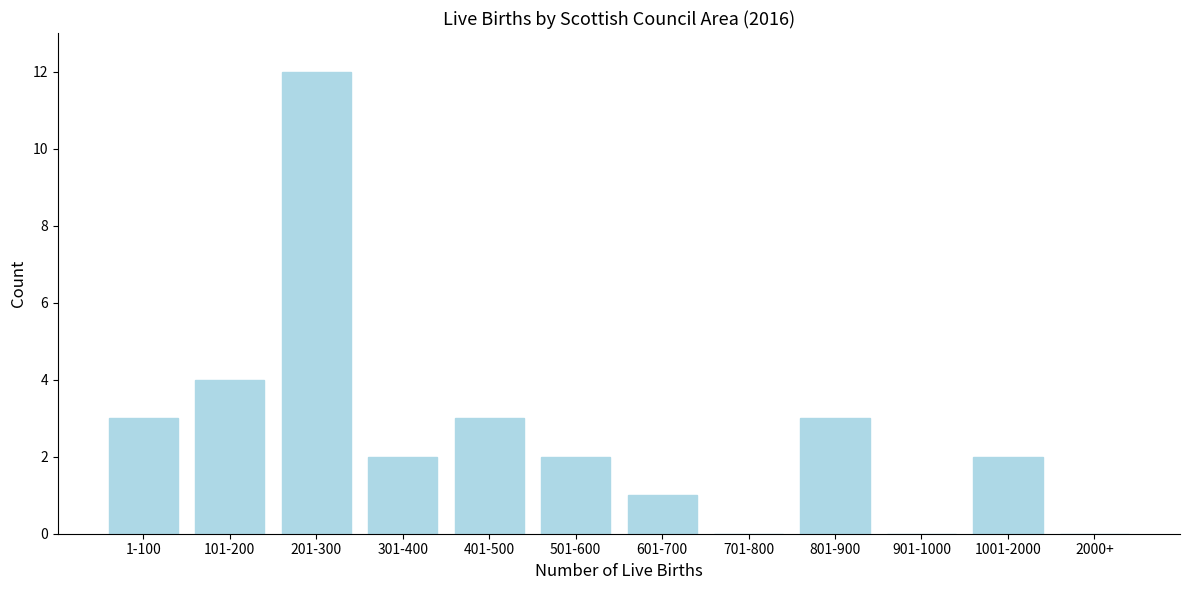

Reading left to right, extract all data points from this chart.

1-100=3	101-200=4	201-300=12	301-400=2	401-500=3	501-600=2	601-700=1	701-800=0	801-900=3	901-1000=0	1001-2000=2	2000+=0